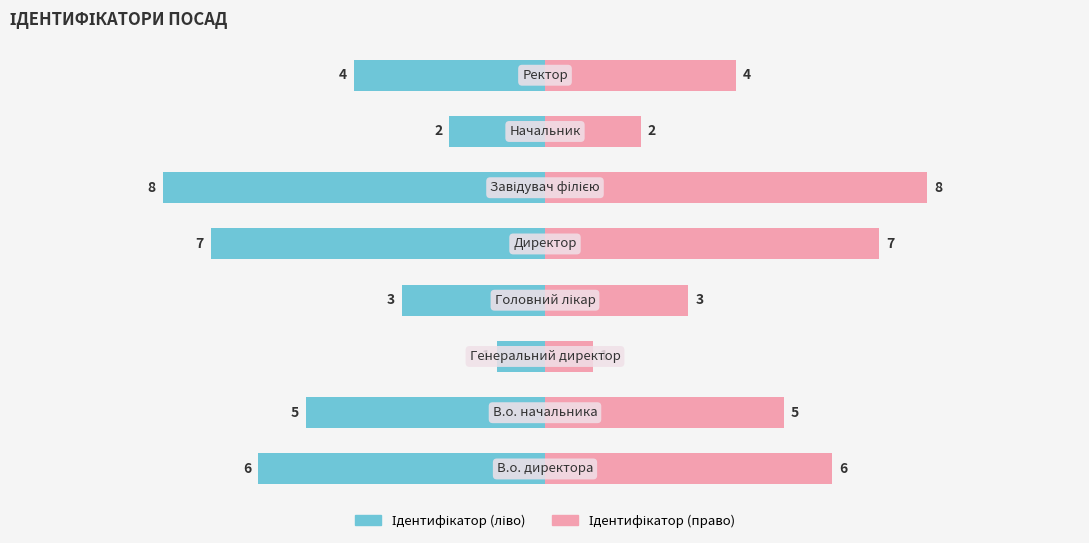

What is the sum of all Ідентифікатор (ліво) values?

-36